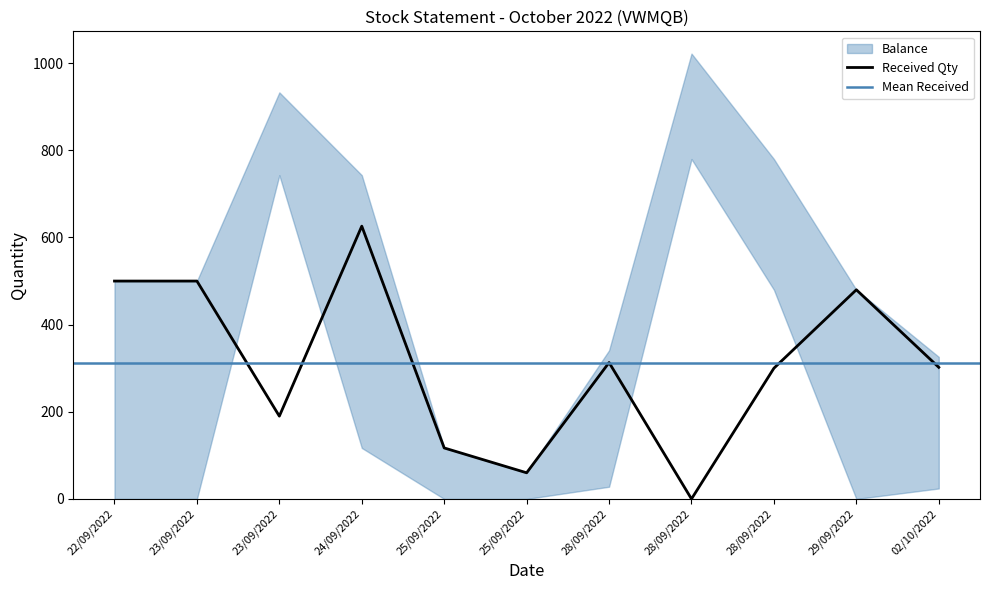

What is the difference between the highest and lowest values at 28/09/2022?

313